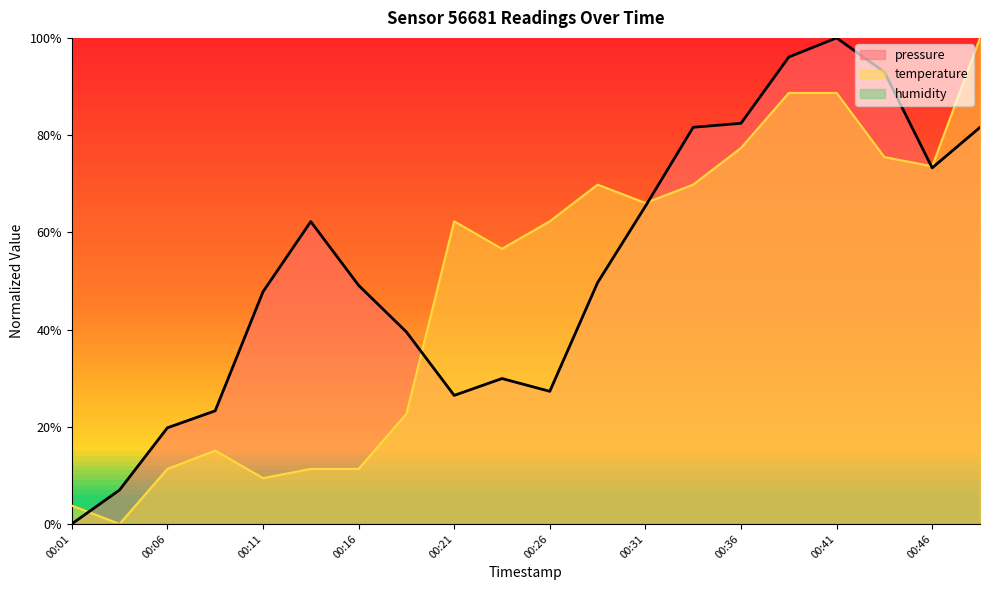

Reading right to left, list all the values displayed in this chart.

pressure: 0.8	0.7	0.9	1.0	1.0	0.8	0.8	0.7	0.5	0.3	0.3	0.3	0.4	0.5	0.6	0.5	0.2	0.2	0.1	0.0
temperature: 1.0	0.7	0.8	0.9	0.9	0.8	0.7	0.7	0.7	0.6	0.6	0.6	0.2	0.1	0.1	0.1	0.2	0.1	0.0	0.0